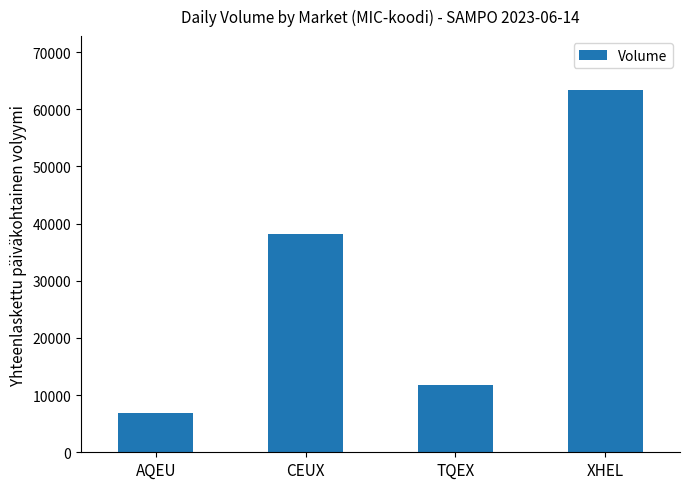

What is the sum of the values at XHEL and AQEU?

70099